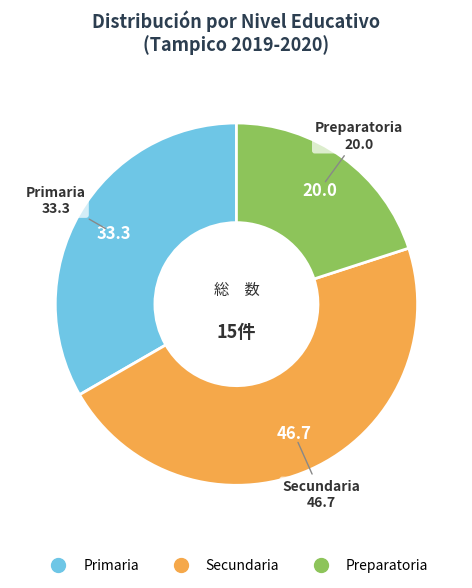

True or false: Secundaria accounts for 38% of the total.

False